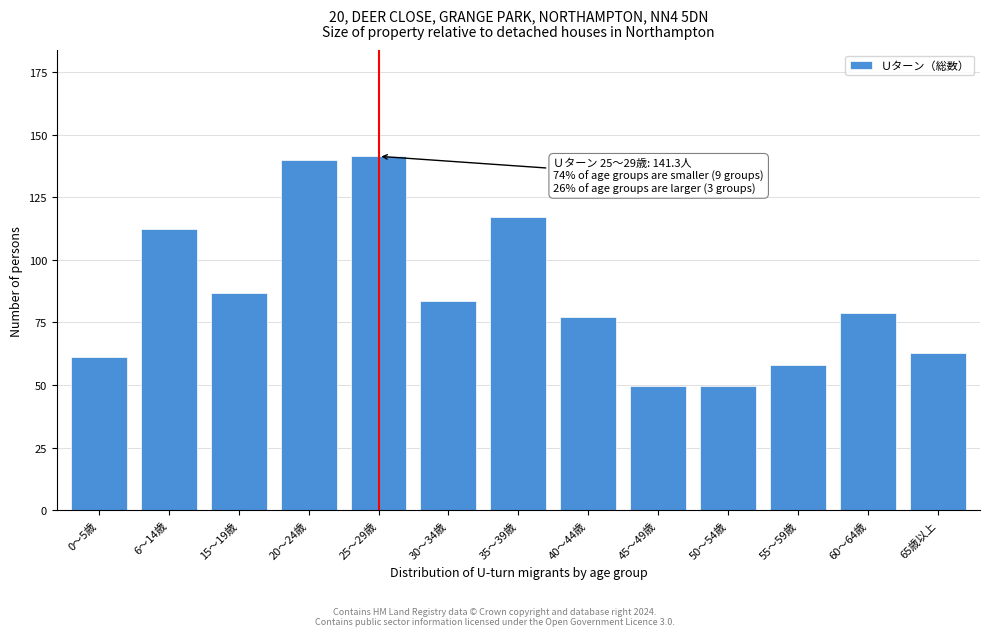

Reading right to left, transcribe all the data shown in this chart.

65歳以上=62.6	60～64歳=78.7	55～59歳=57.8	50～54歳=49.8	45～49歳=49.8	40～44歳=77.1	35～39歳=117.2	30～34歳=83.5	25～29歳=141.3	20～24歳=139.7	15～19歳=86.7	6～14歳=112.4	0～5歳=61.0